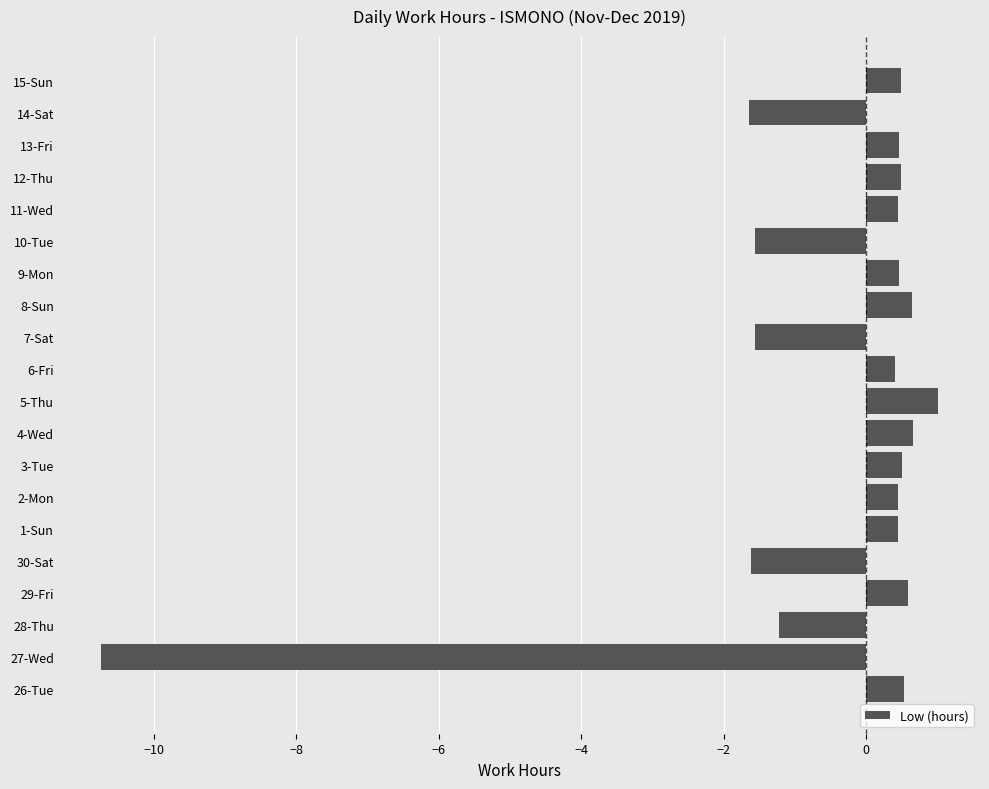

Does the chart contain any negative values?

Yes